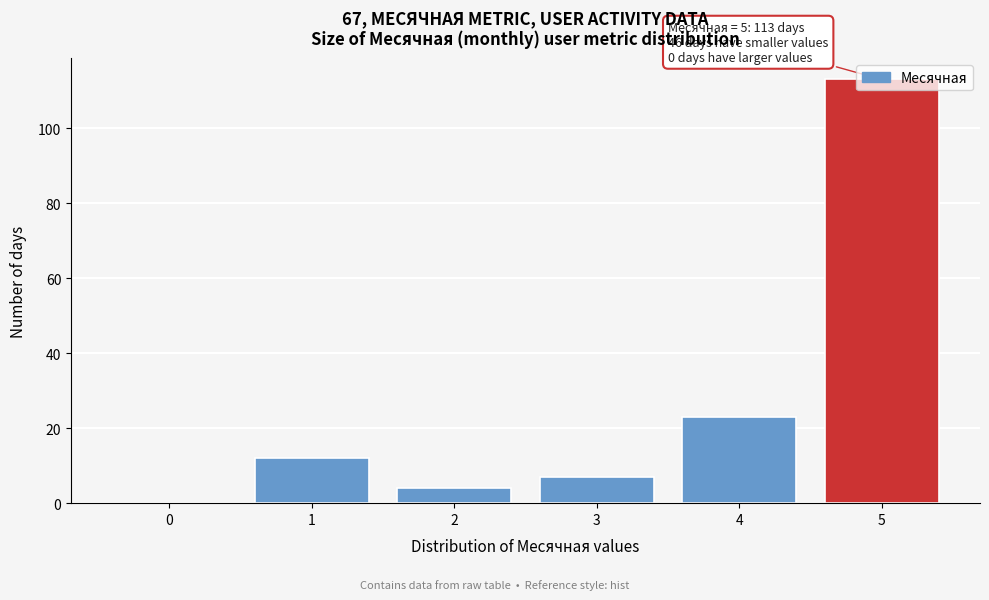

The chart shows a value of 7 at 3. True or false?

True